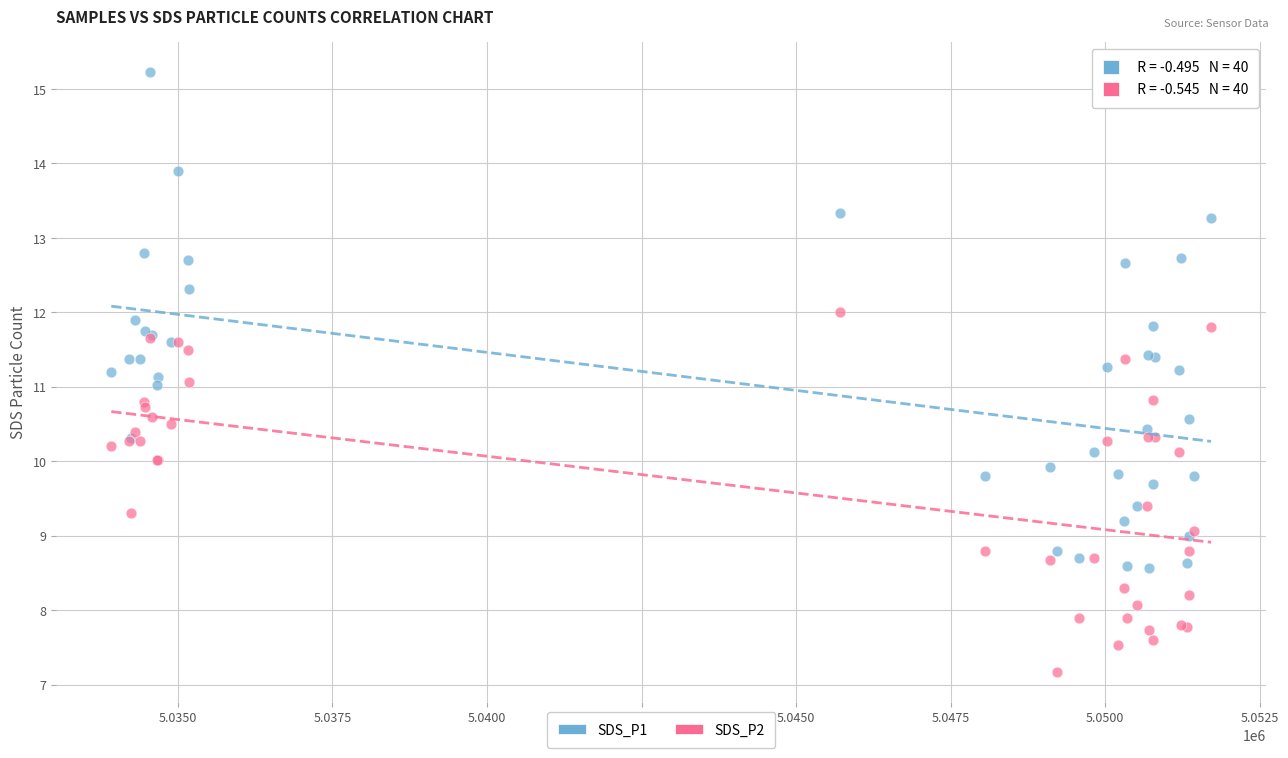

Which series reaches the maximum Y coordinate?

SDS_P1